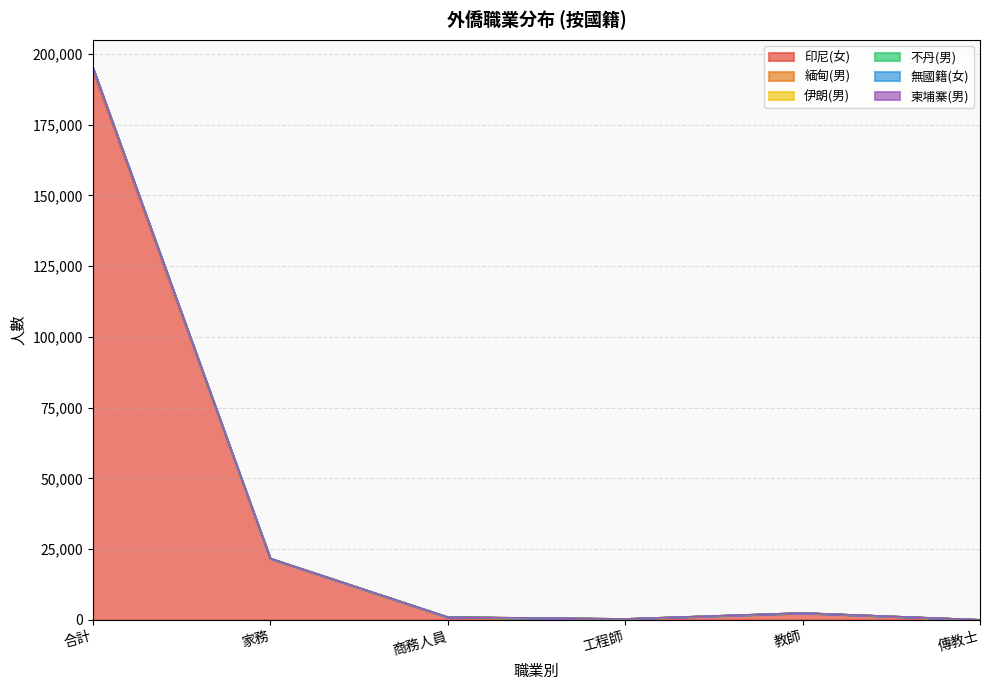

Which category has the lowest value in the 伊朗(男) series?

傳教士